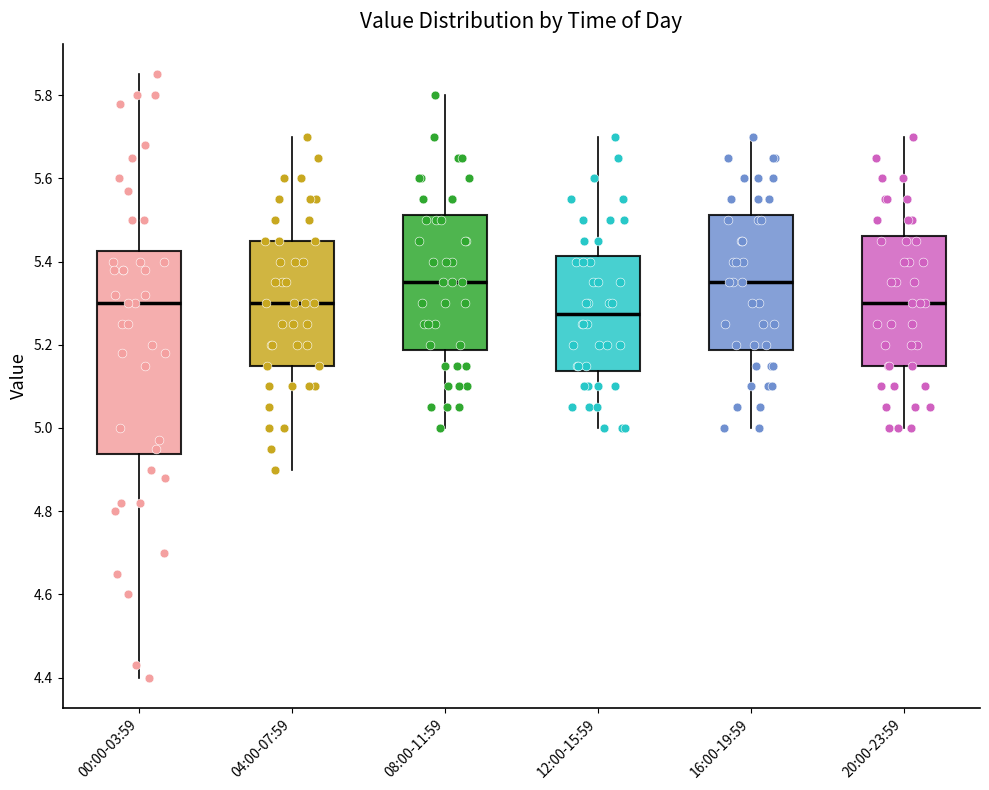

Where does the upper whisker of the box for 04:00-07:59 end on the y-axis? The values are not printed on the chart, so give them approximately, as read against the axis.

5.70